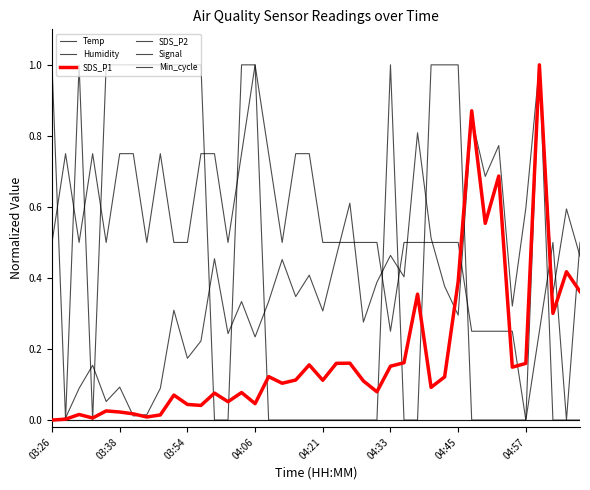

Is this an area chart (filled region under the line)?

No